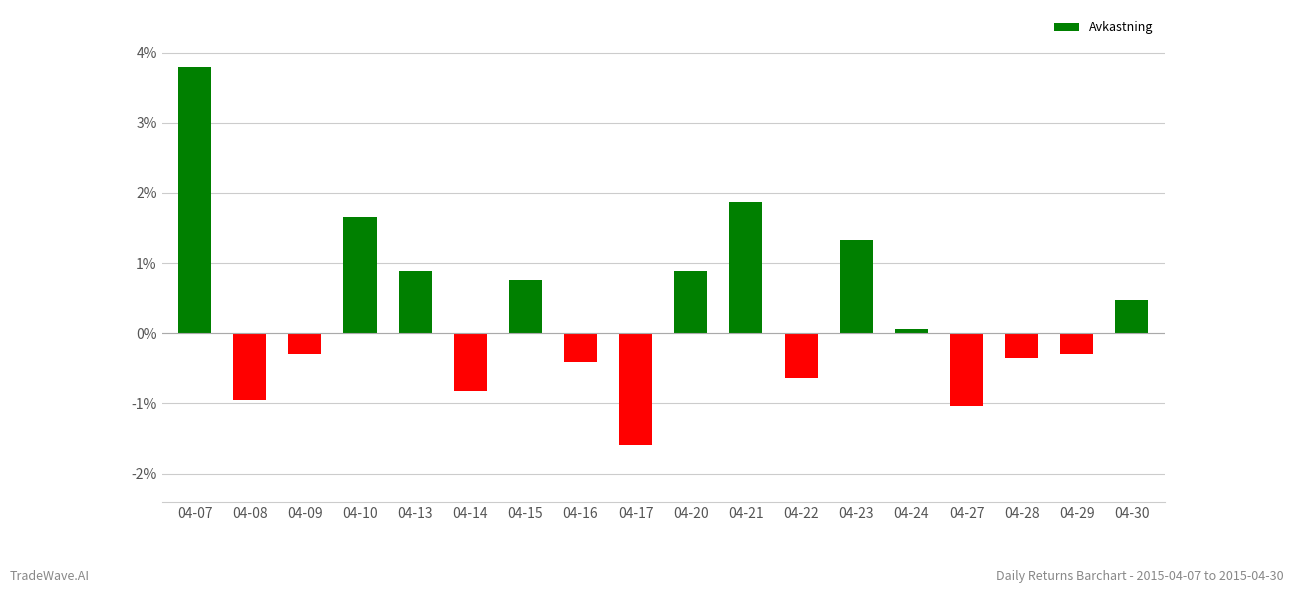

List the labels in order of value, smallest first.

04-17, 04-27, 04-08, 04-14, 04-22, 04-16, 04-28, 04-09, 04-29, 04-24, 04-30, 04-15, 04-13, 04-20, 04-23, 04-10, 04-21, 04-07